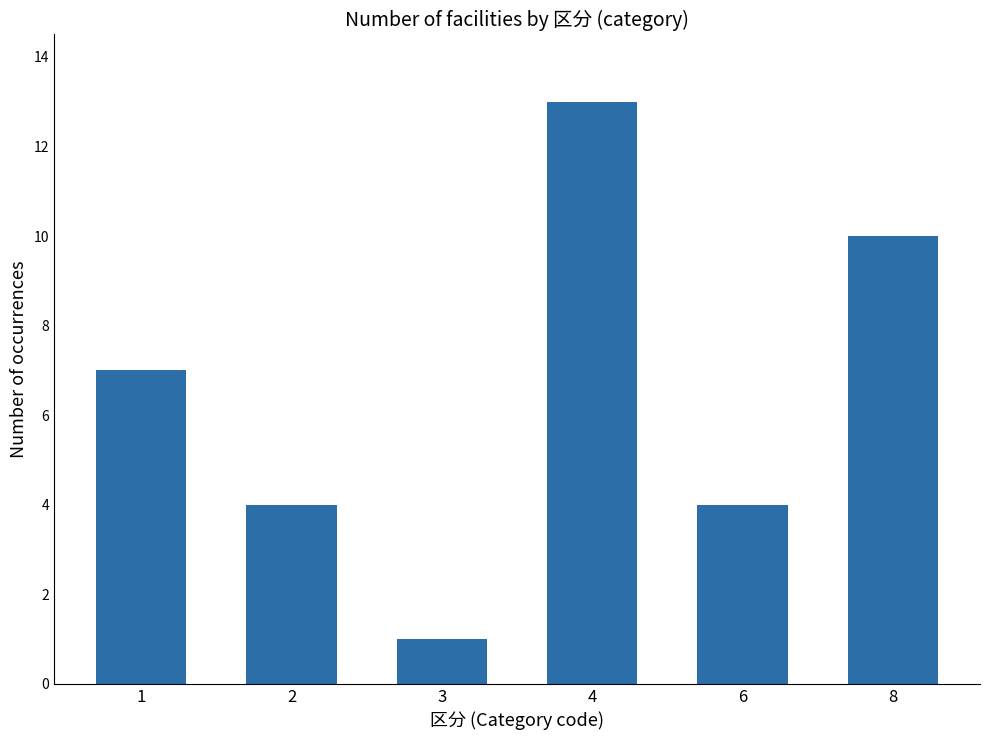

Is it true that the value at 4 is 13?

True